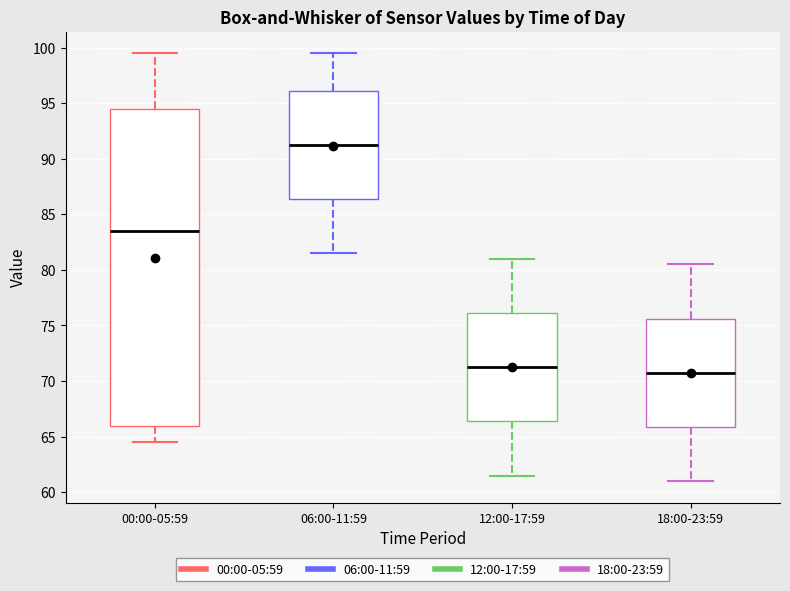

Reading left to right, read every box against the y-axis: the position of its median line, the range the box covers, and the ends of its whiskers. The values are not printed on the chart, so give them approximately, as read against the axis.

00:00-05:59: median 83.5, box 66.0 to 94.5, whiskers 64.5 to 99.5
06:00-11:59: median 91.5, box 86.5 to 96.0, whiskers 81.5 to 99.5
12:00-17:59: median 71.5, box 66.5 to 76.0, whiskers 61.5 to 81.0
18:00-23:59: median 71.0, box 66.0 to 75.5, whiskers 61.0 to 80.5